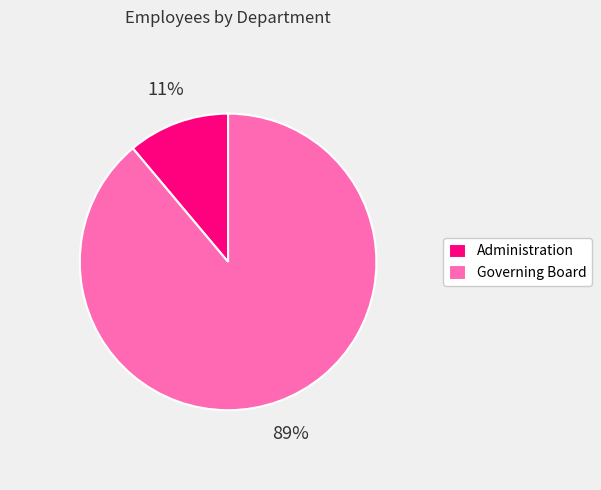

What is the majority slice?

Governing Board